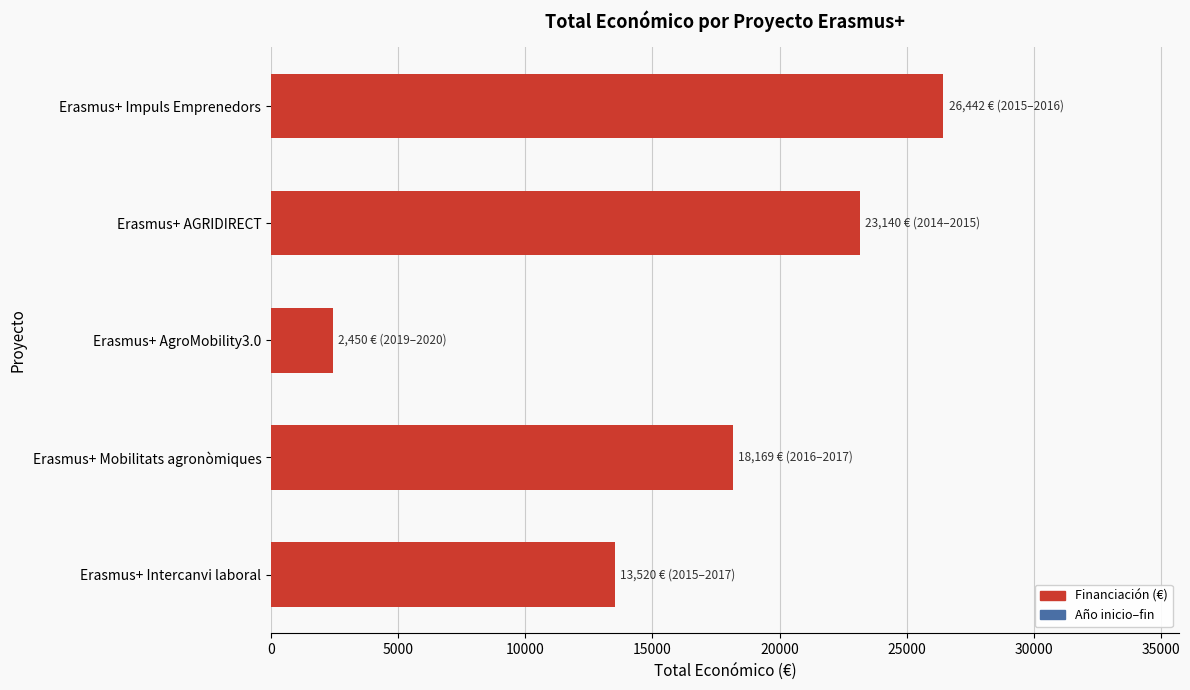

The chart shows a value of 5839 at Erasmus+ Intercanvi laboral. True or false?

False